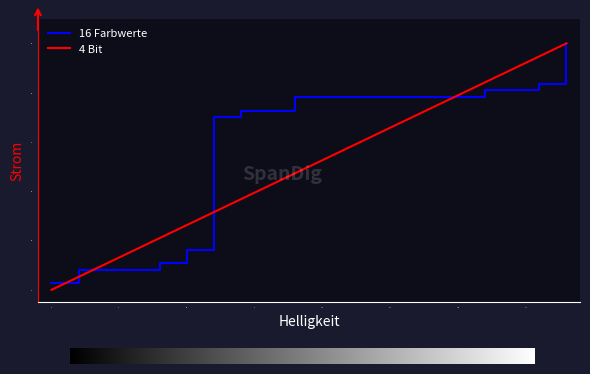

Which series has the largest total across all categories?

16 Farbwerte